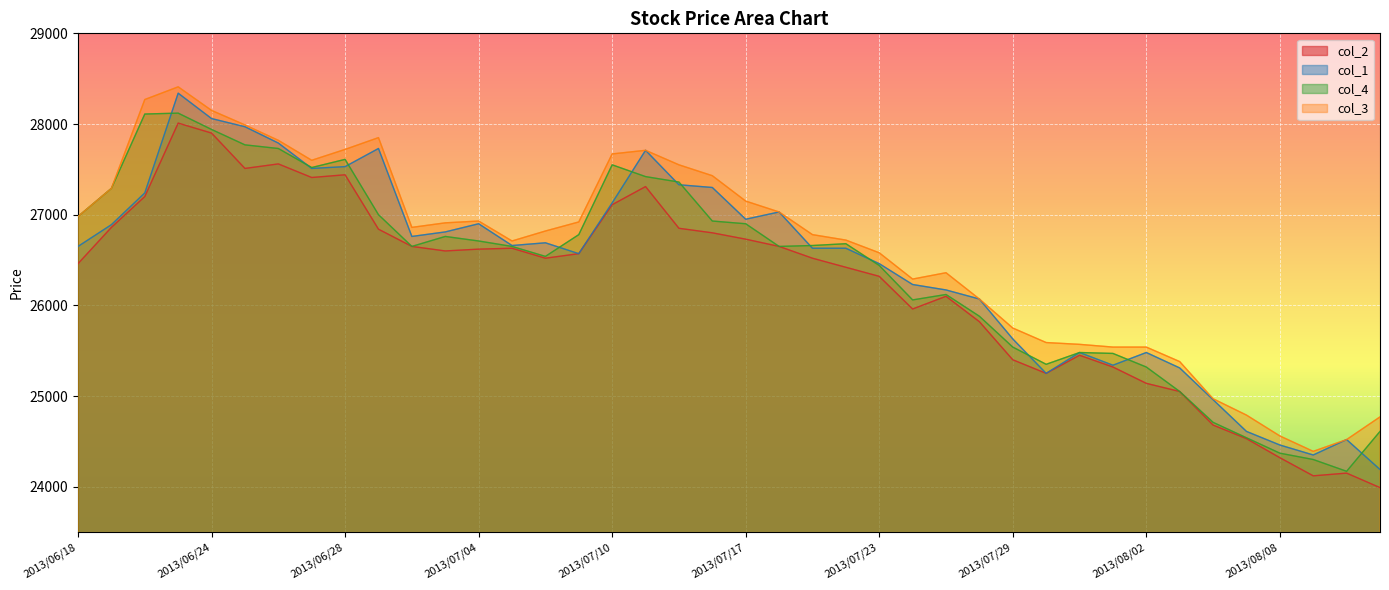

The value of col_3 at 2013/07/08 is 13017. True or false?

False